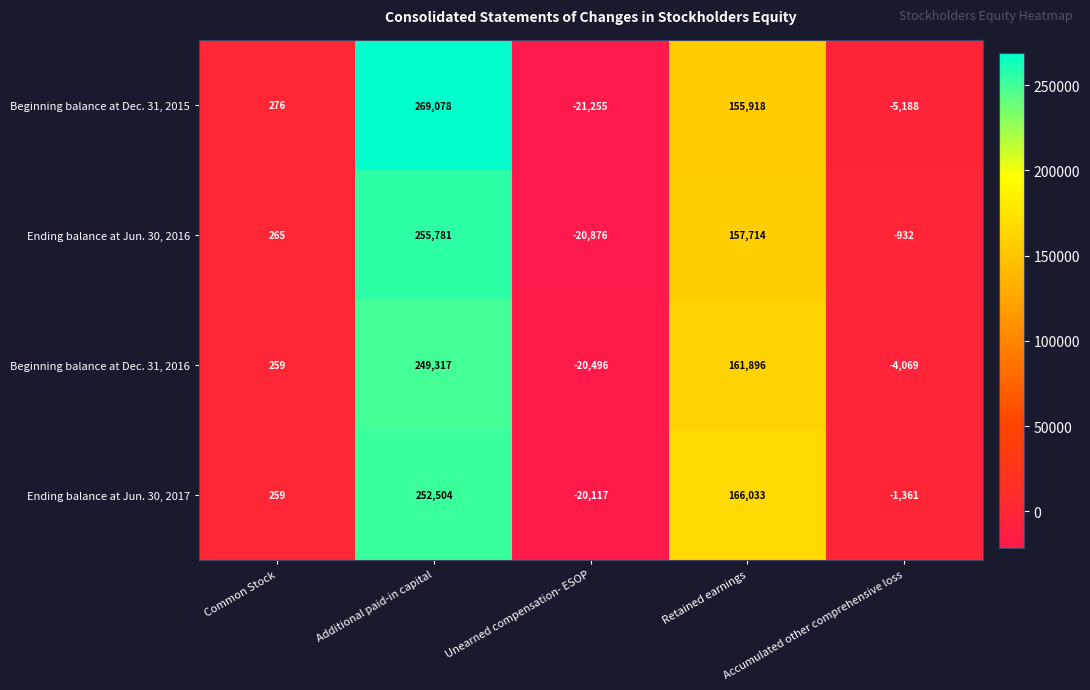

What is the sum of all Ending balance at Jun. 30, 2016 values?

391952